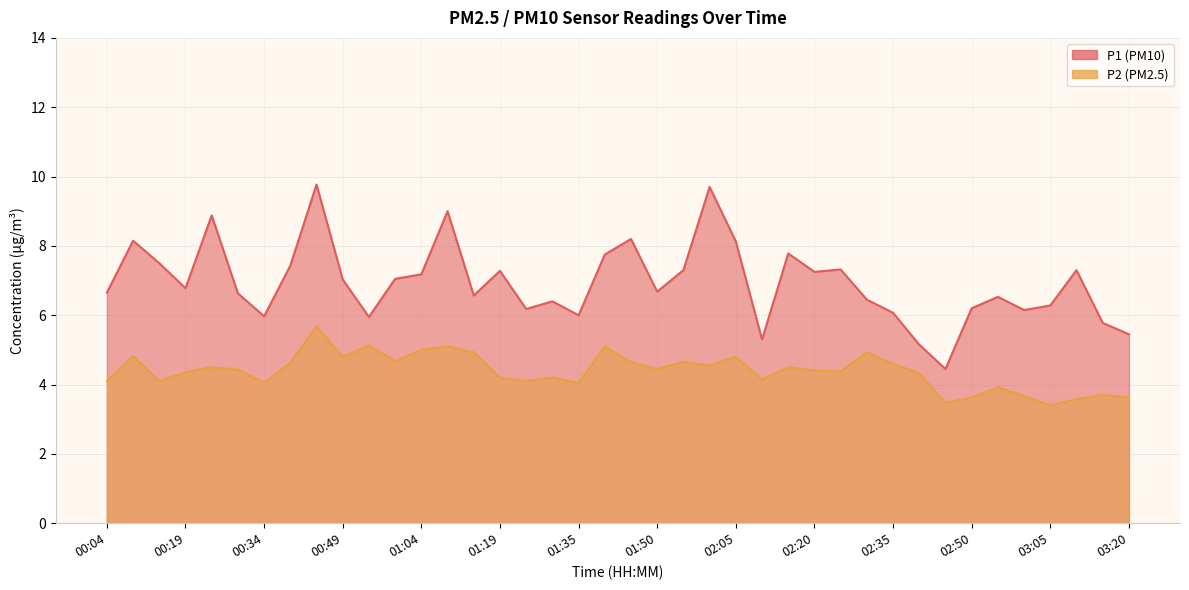

What is the smallest value displayed?

3.4